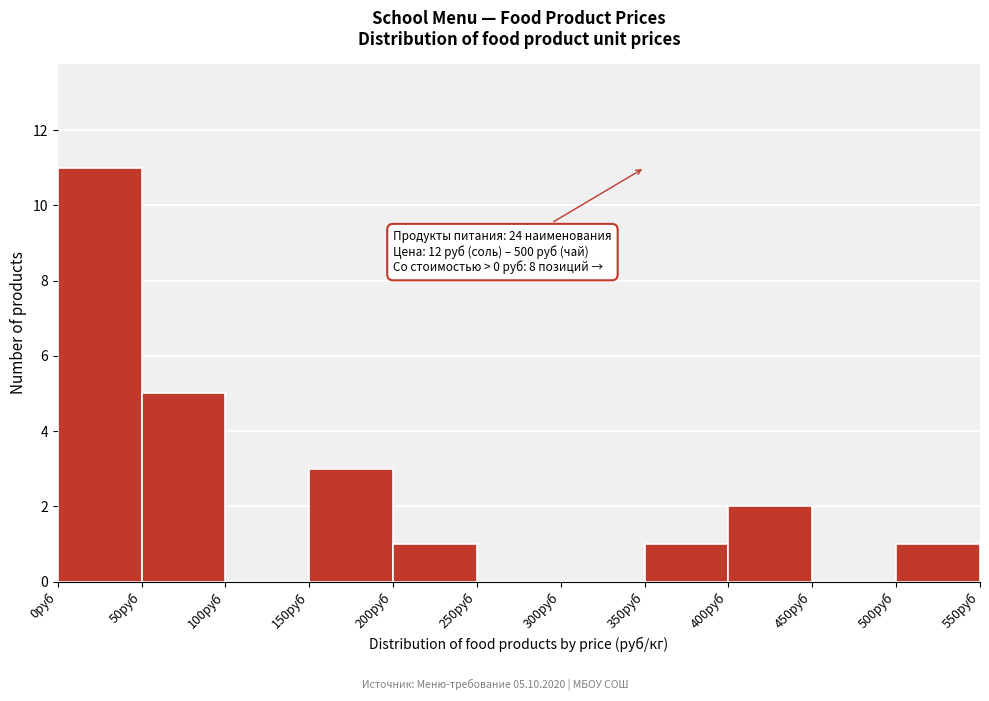

Which range on the x-axis has the tallest bar?

0 to 50